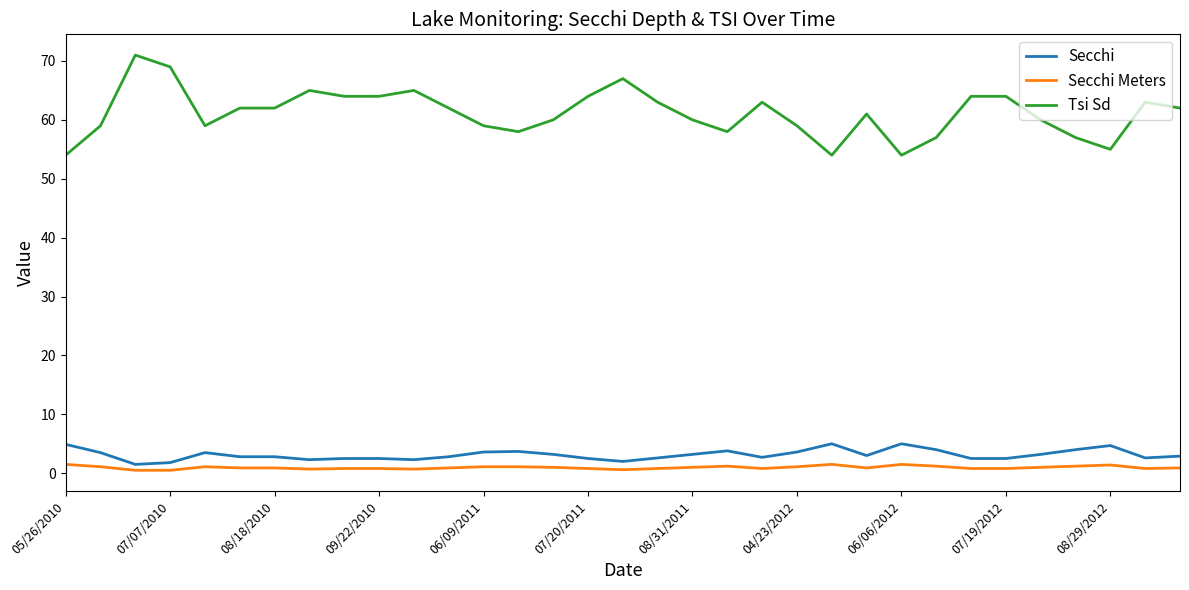

Which series has the widest spread of values?

Tsi Sd